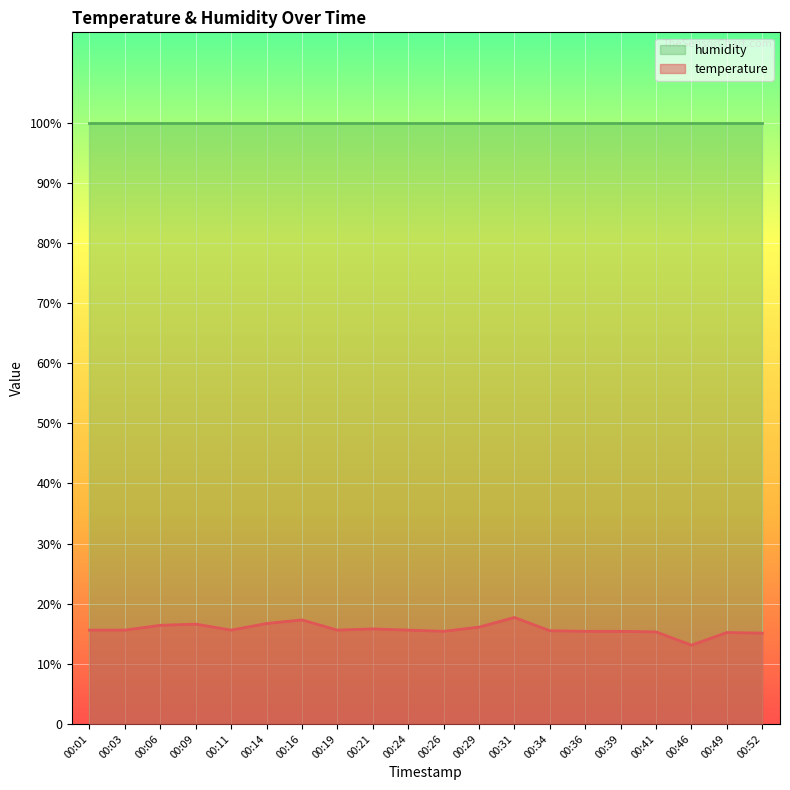

What is the sum of the values at 00:11 and 00:29?

31.7